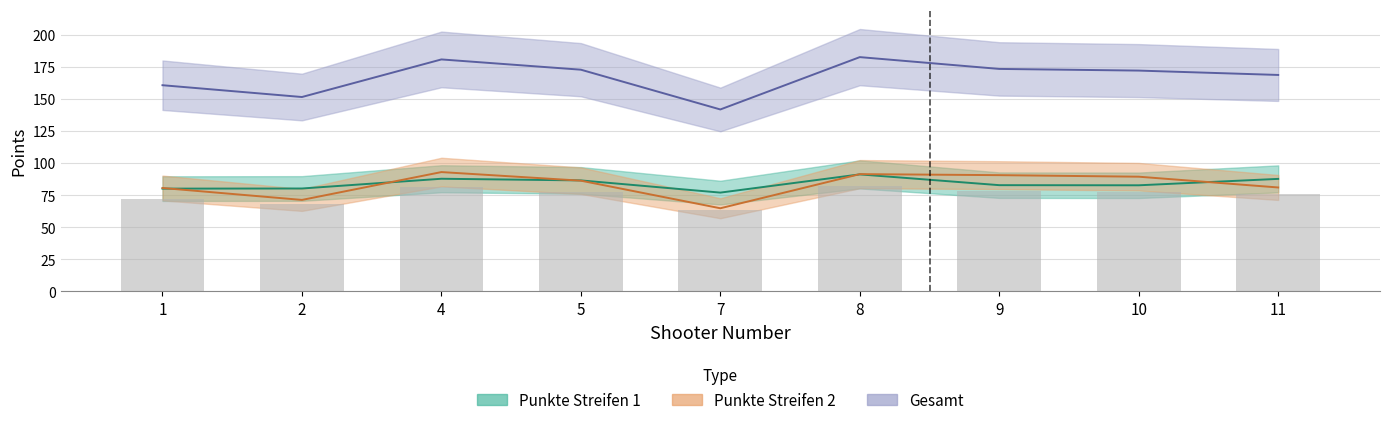

What are all the series names shown in the legend?

Punkte Streifen 1, Punkte Streifen 2, Gesamt